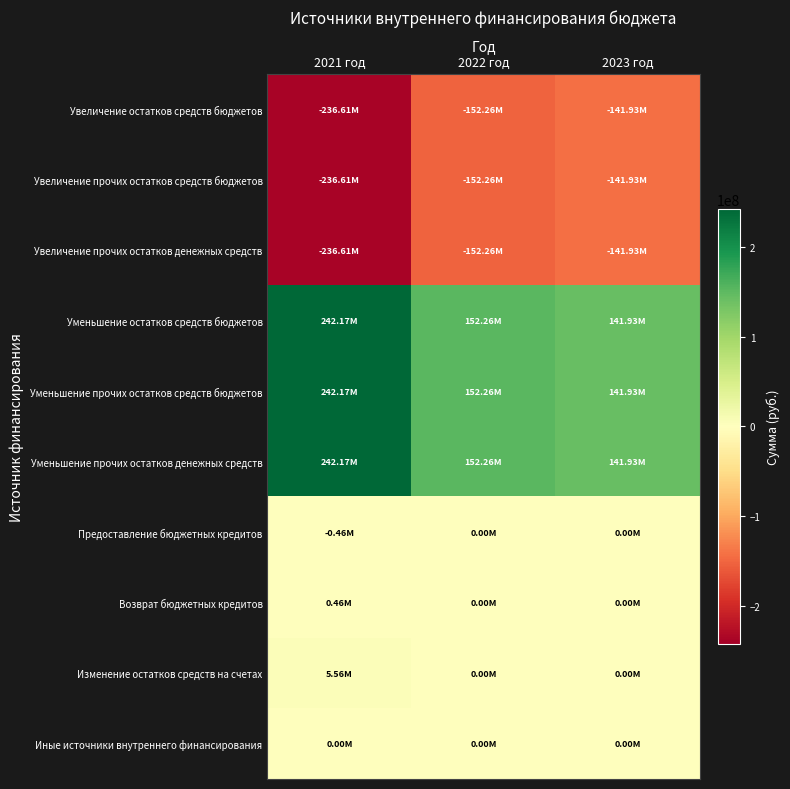

Reading left to right, what are all the values shown in this chart?

Увеличение остатков средств бюджетов: 2021 год=-236607949.6	2022 год=-152255265.2	2023 год=-141933155.7
Увеличение прочих остатков средств бюджетов: 2021 год=-236607949.6	2022 год=-152255265.2	2023 год=-141933155.7
Увеличение прочих остатков денежных средств: 2021 год=-236607949.6	2022 год=-152255265.2	2023 год=-141933155.7
Уменьшение остатков средств бюджетов: 2021 год=242166438.7	2022 год=152255265.2	2023 год=141933155.7
Уменьшение прочих остатков средств бюджетов: 2021 год=242166438.7	2022 год=152255265.2	2023 год=141933155.7
Уменьшение прочих остатков денежных средств: 2021 год=242166438.7	2022 год=152255265.2	2023 год=141933155.7
Предоставление бюджетных кредитов: 2021 год=-462000.0	2022 год=0.0	2023 год=0.0
Возврат бюджетных кредитов: 2021 год=462000.0	2022 год=0.0	2023 год=0.0
Изменение остатков средств на счетах: 2021 год=5558489.1	2022 год=0.0	2023 год=0.0
Иные источники внутреннего финансирования: 2021 год=0.0	2022 год=0.0	2023 год=0.0